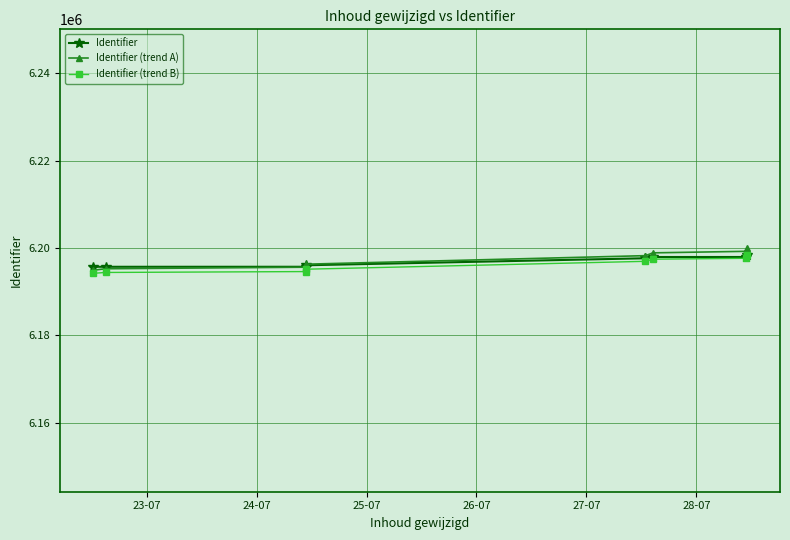

How many values in the Identifier (trend A) series are below 6198244?

4